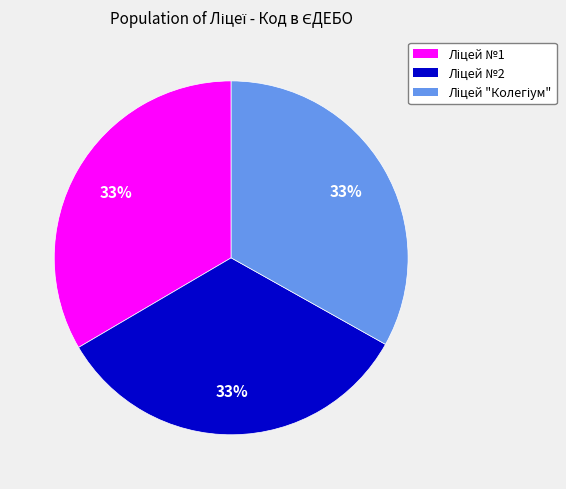

Is there a majority slice in this chart?

No